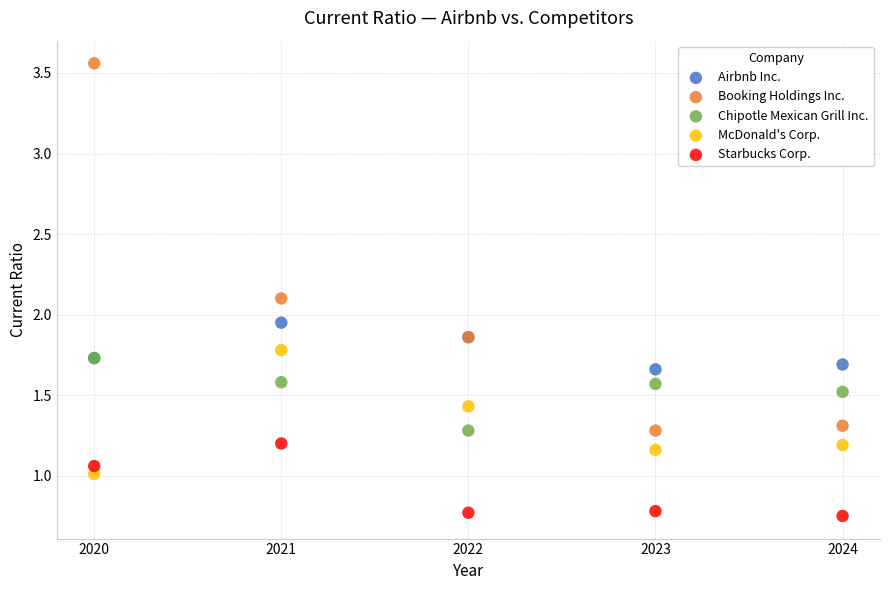

In the Booking Holdings Inc. series, what Y value is closest to 2?

2.1